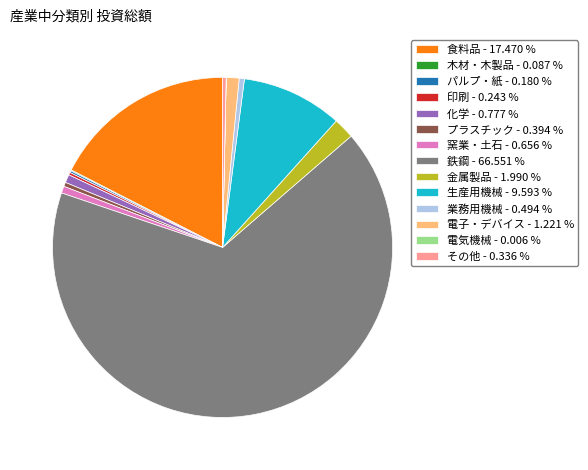

Does 生産用機械 - 9.593 % represent more than half of the total?

No